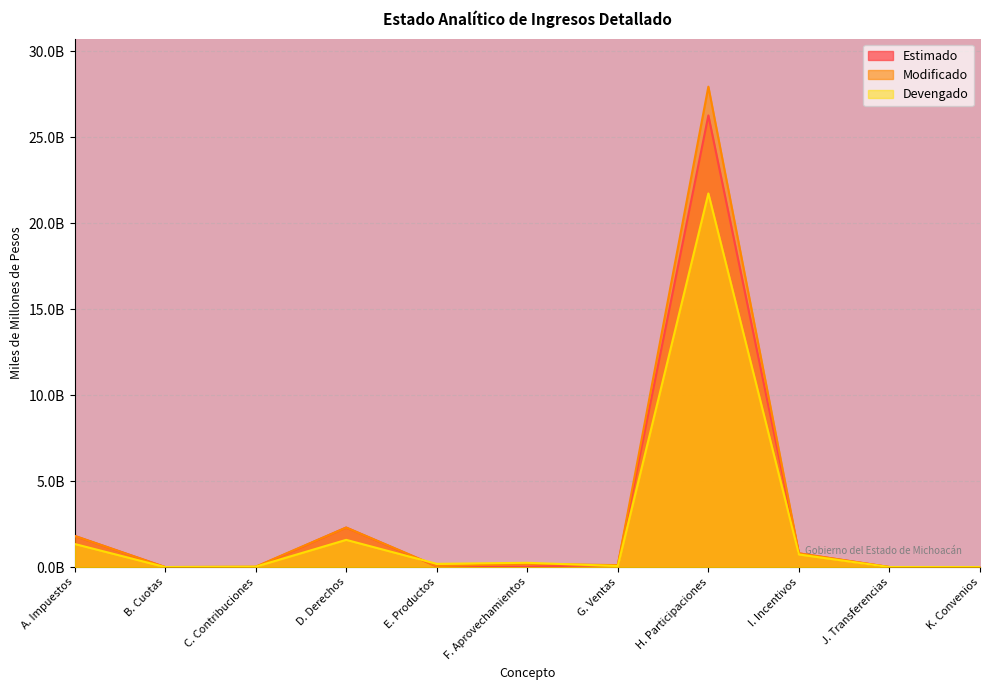

What value does the Modificado series have at D. Derechos?

2.3